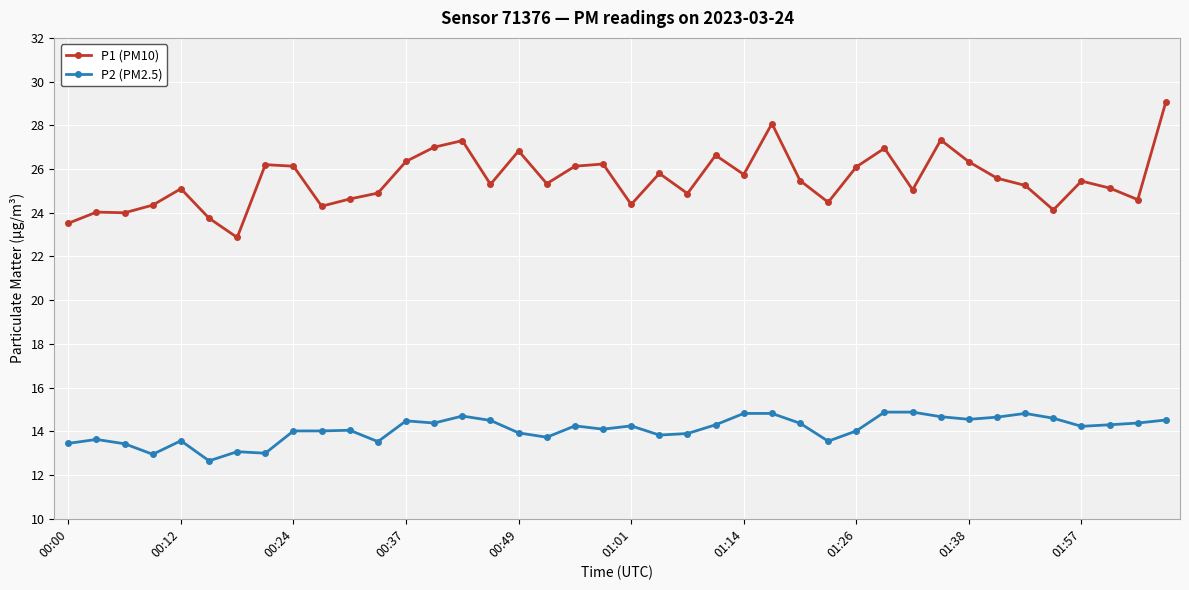

True or false: P1 (PM10) and P2 (PM2.5) cross at least once.

False